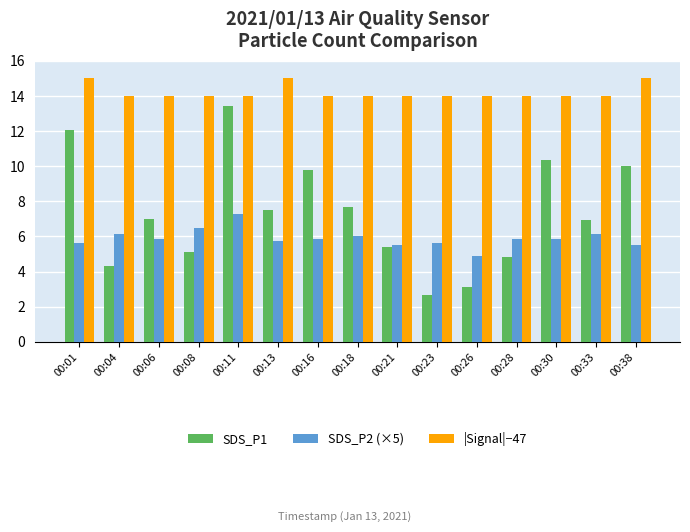

True or false: SDS_P2 (×5) has a value of 6.2 at 00:33.

True